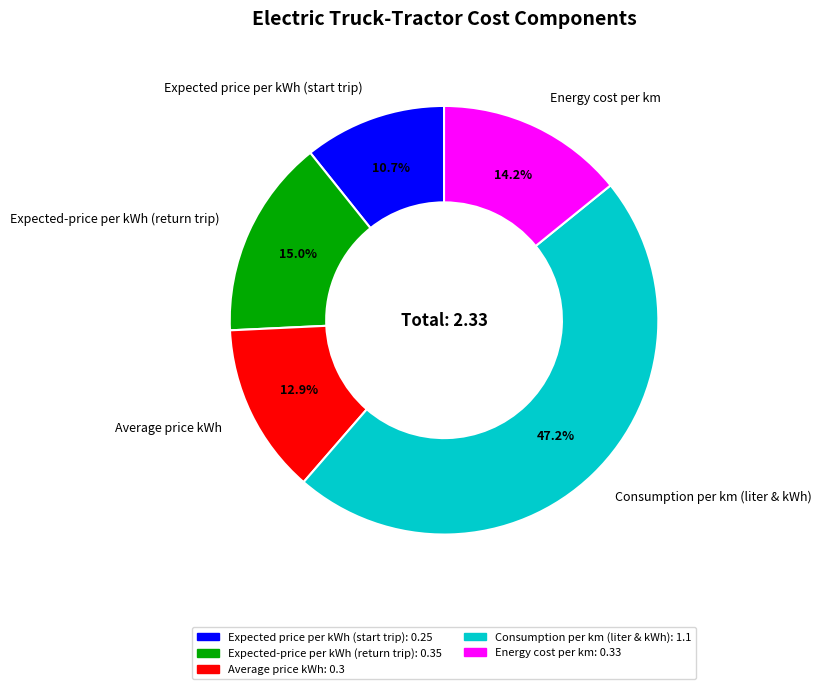

To the nearest percent, what is the combined percentage of Expected price per kWh (start trip) and Average price kWh?

24%